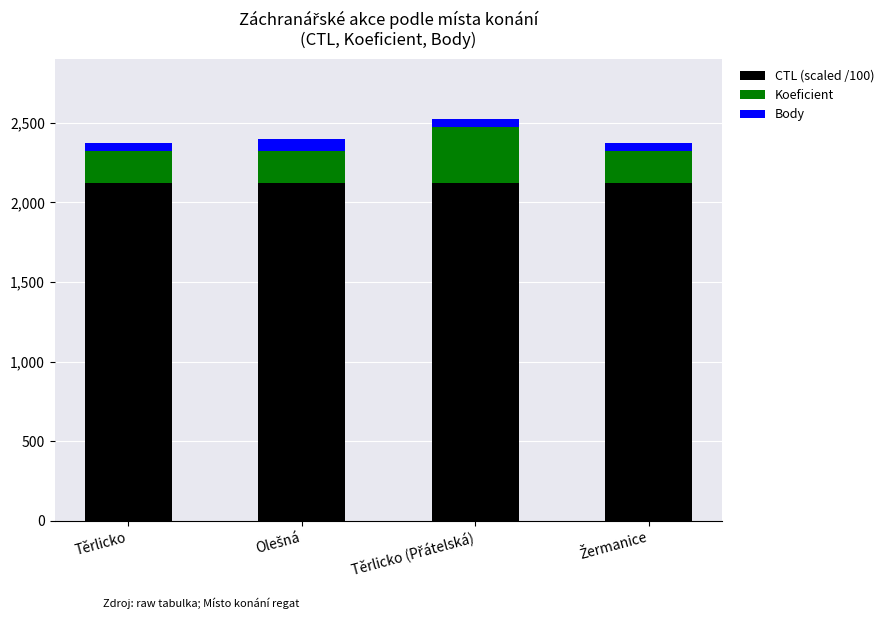

True or false: CTL (scaled /100) has a value of 828.3 at Těrlicko.

False